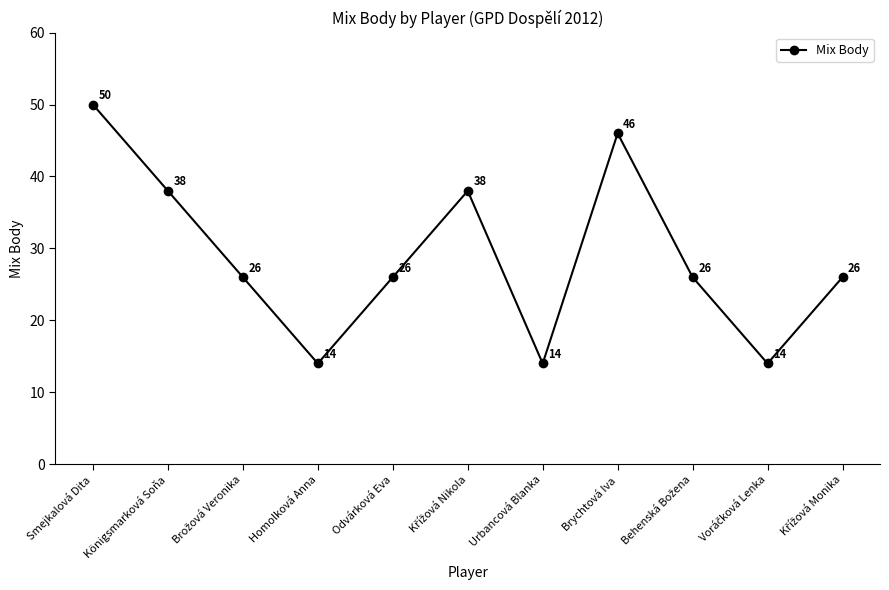

What position from the right is Odvárková Eva?

7